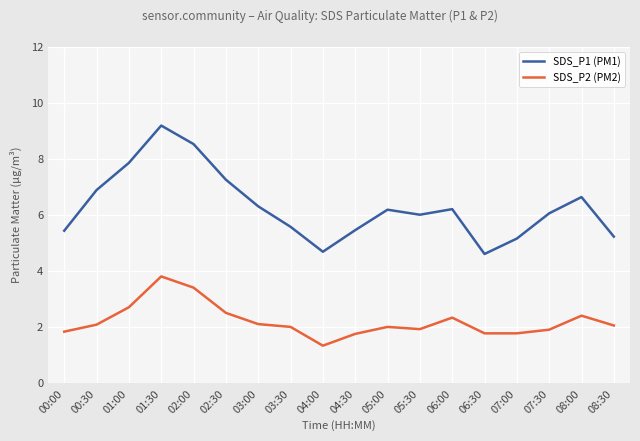

At 07:00, list the series in order from largest to smallest.

SDS_P1 (PM1), SDS_P2 (PM2)